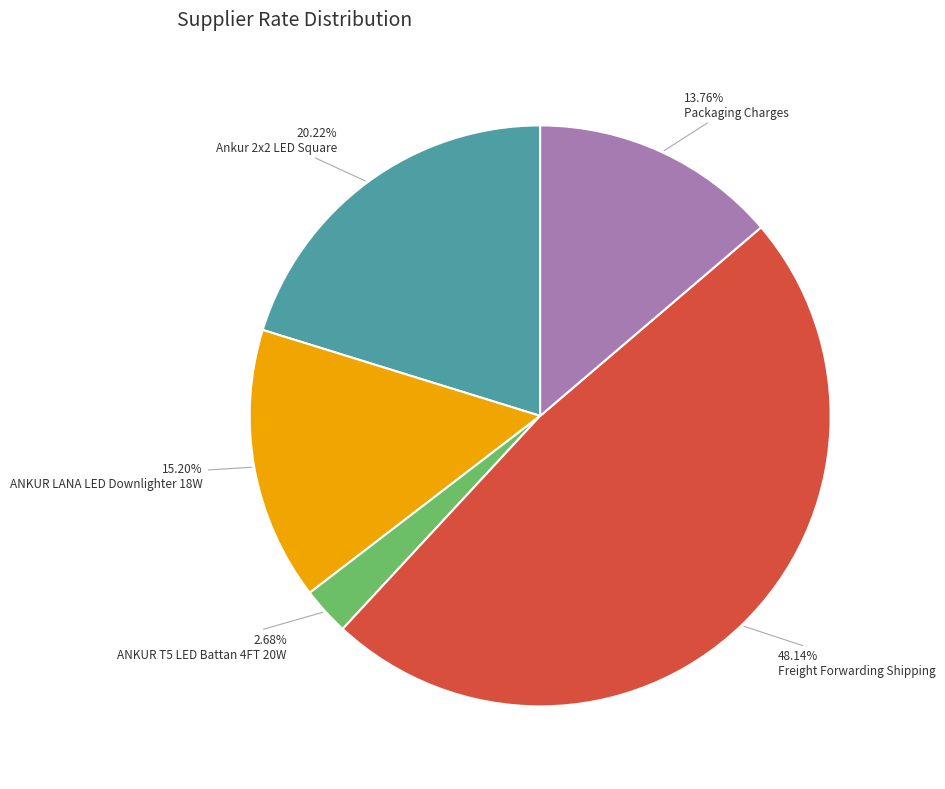

How many slices are in this pie chart?

5